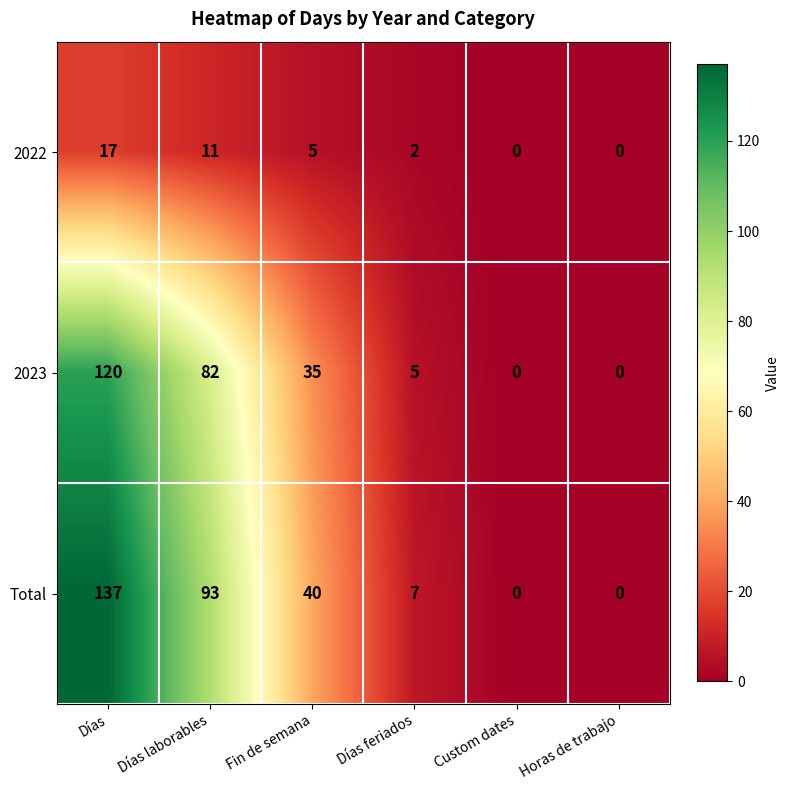

How many data points in 2022 are less than 5?

3